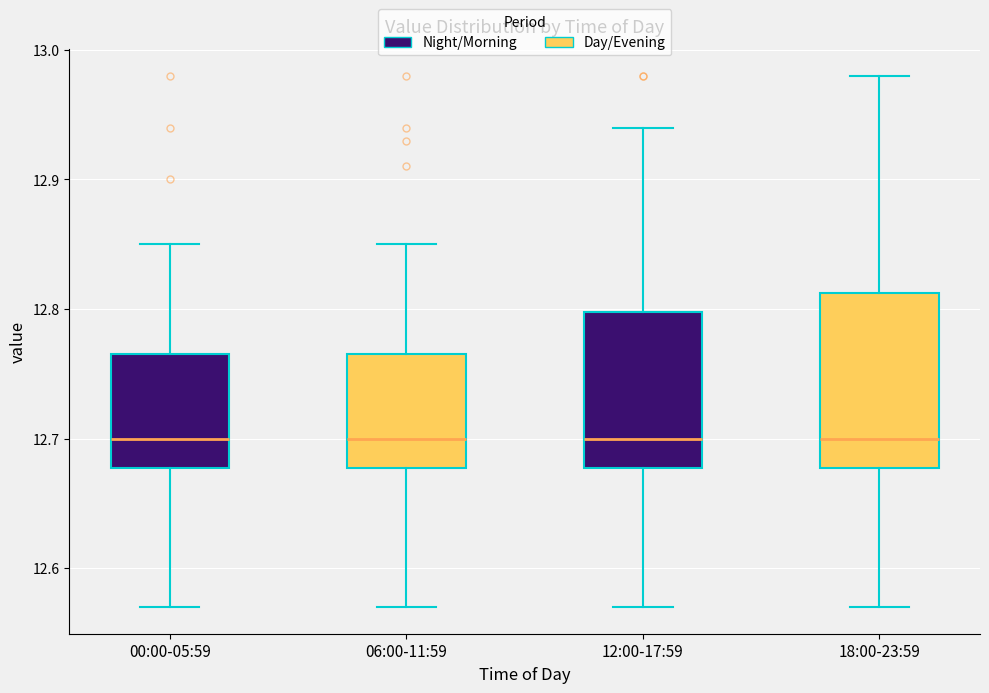

Reading left to right, transcribe this box plot: for each box, give where its median line is, the range the box spans, and where its two whiskers end, as read against the y-axis. The values are not printed on the chart, so give them approximately, as read against the axis.

00:00-05:59: median 12.70, box 12.68 to 12.77, whiskers 12.57 to 12.85
06:00-11:59: median 12.70, box 12.68 to 12.77, whiskers 12.57 to 12.85
12:00-17:59: median 12.70, box 12.68 to 12.80, whiskers 12.57 to 12.94
18:00-23:59: median 12.70, box 12.68 to 12.81, whiskers 12.57 to 12.98